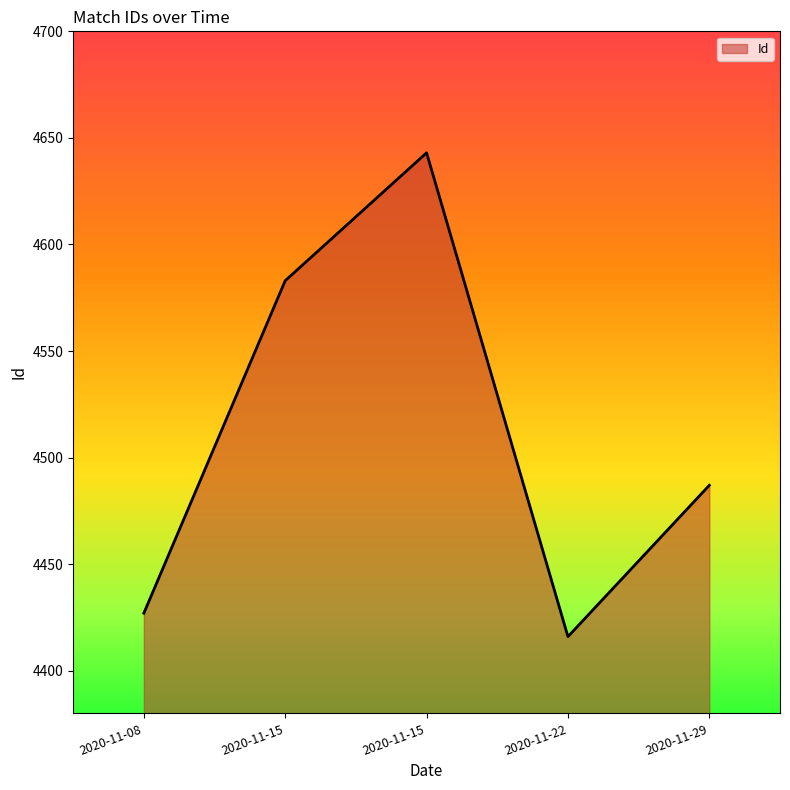

Rank the categories by value from lowest to highest.

2020-11-22, 2020-11-08, 2020-11-29, 2020-11-15, 2020-11-15